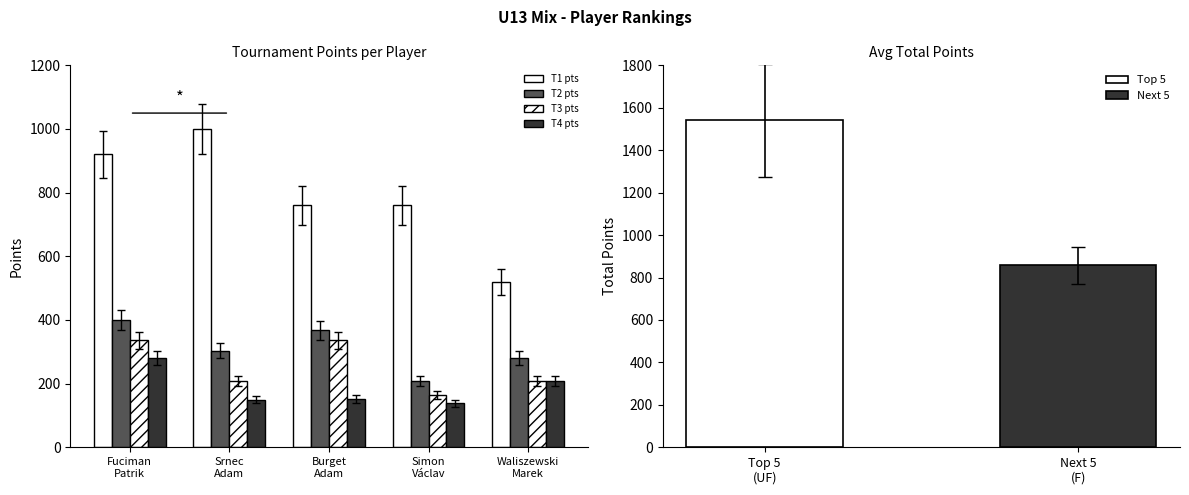

Are the bars horizontal?

No